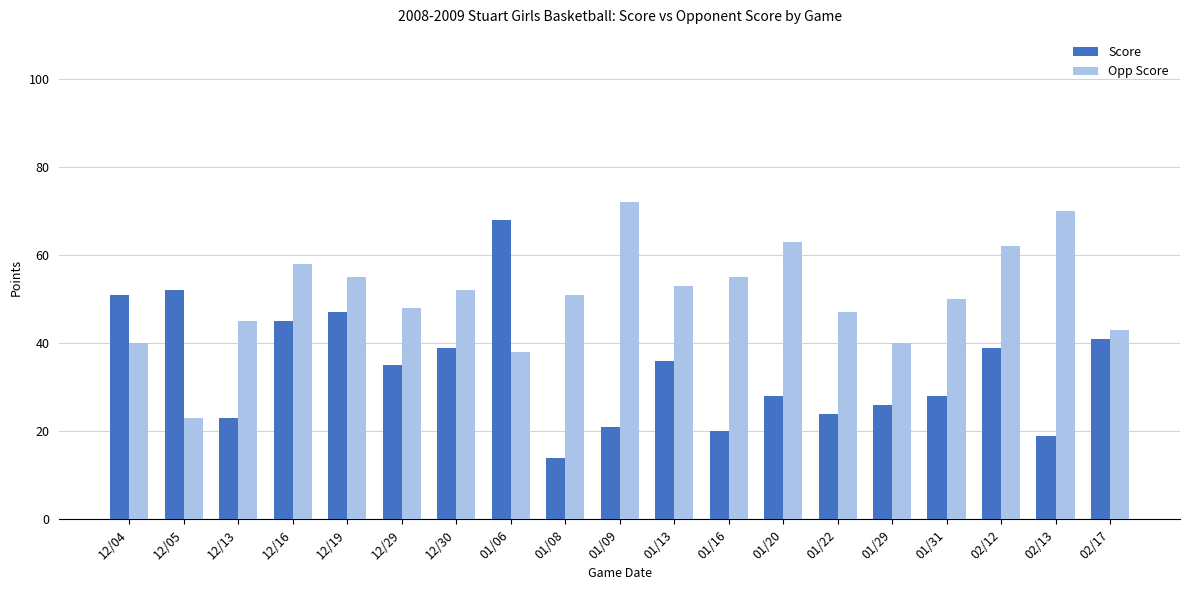

At which category is the sum across all series the highest?

01/06